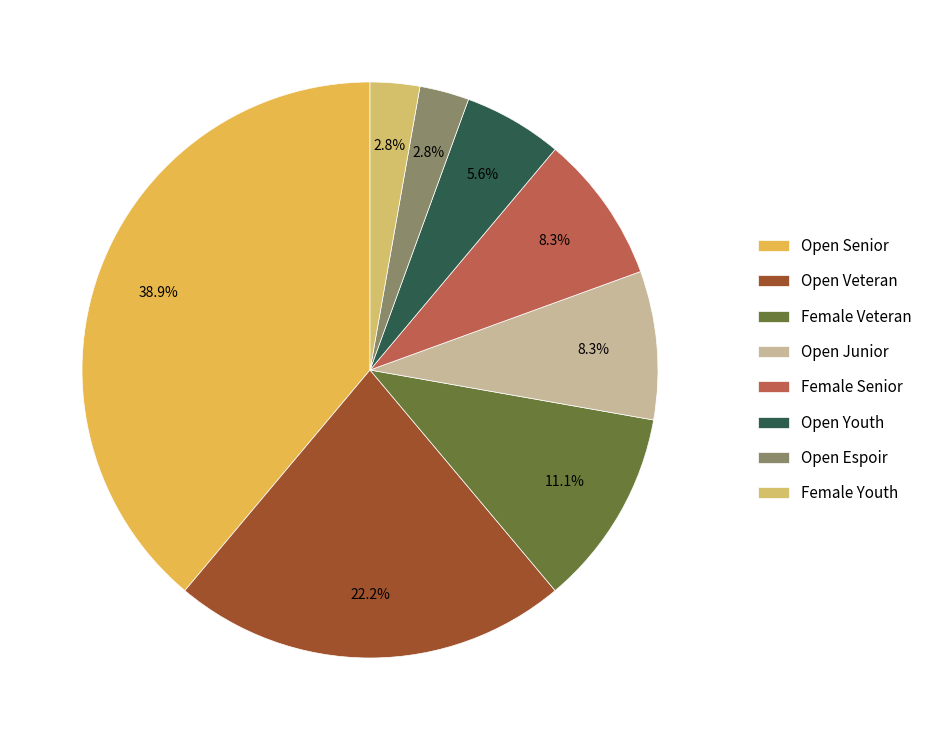

Which category has the biggest portion of the pie?

Open Senior